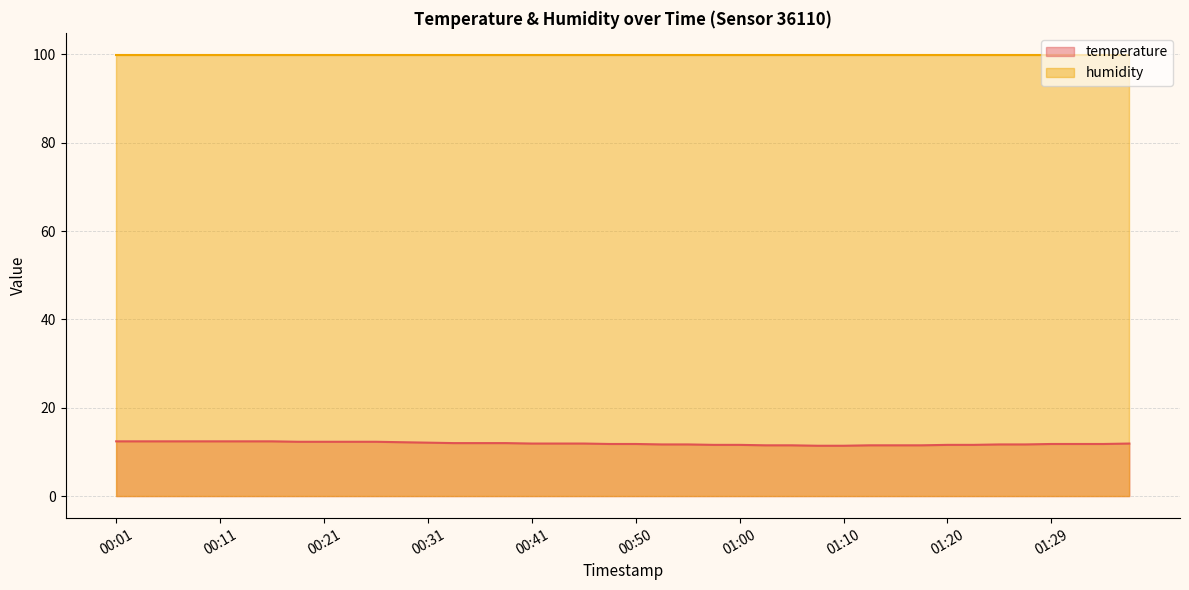

How many categories are shown in the chart?

40